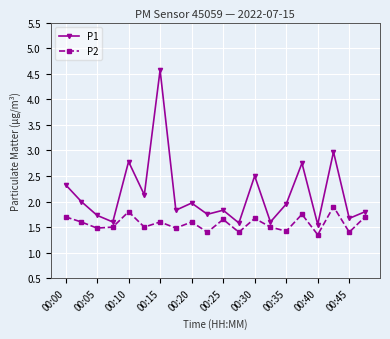

What is the value of the P1 point at the 3rd from the left?

1.7